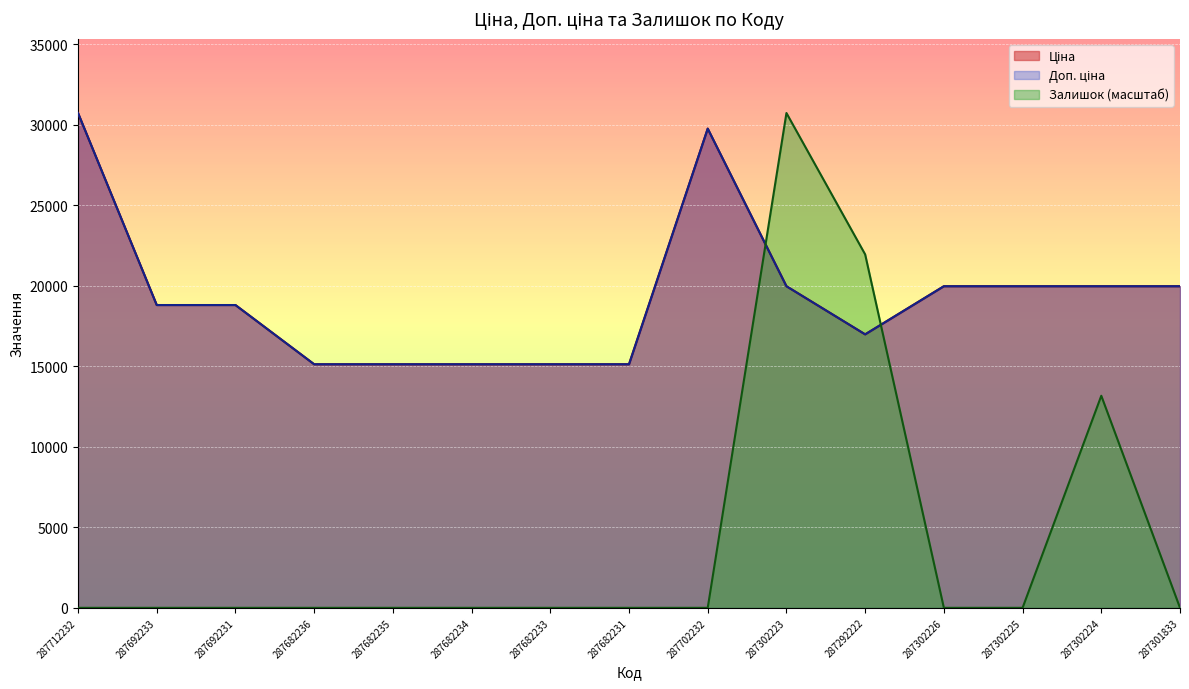

Is the value of Доп. ціна at 287302225 greater than the value of Ціна at 287702232?

No